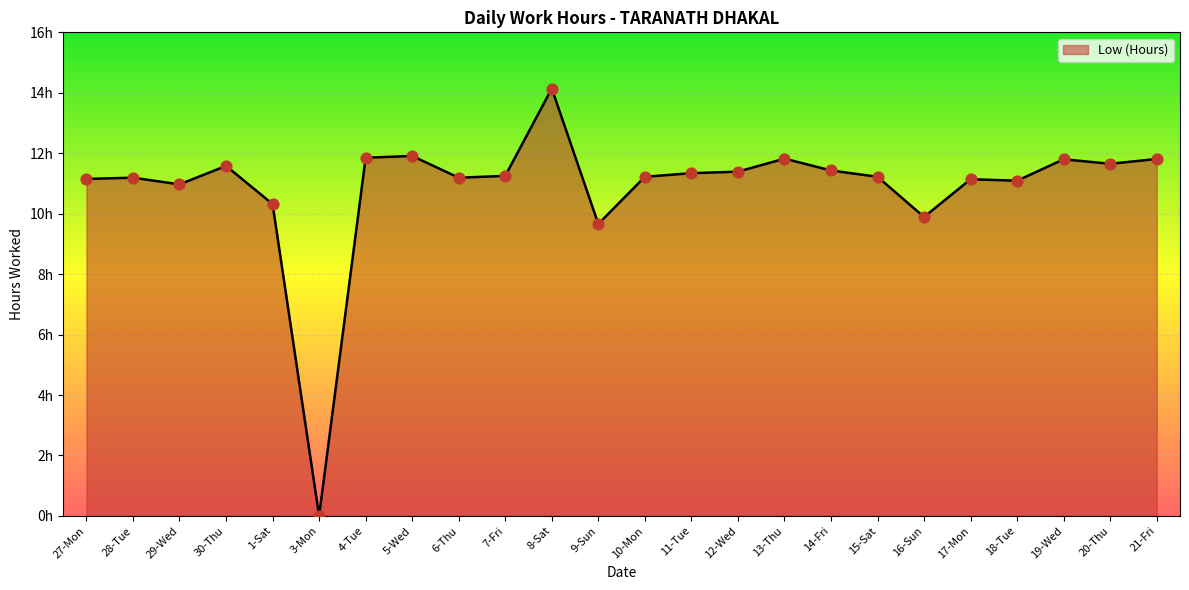

Is this an area chart (filled region under the line)?

Yes